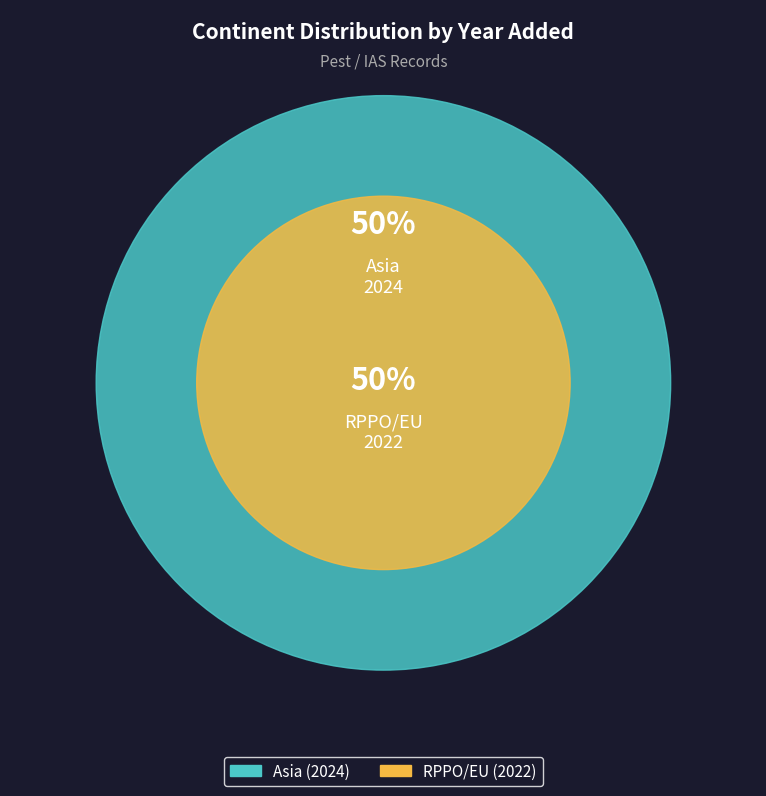

How many slices are in this pie chart?

2